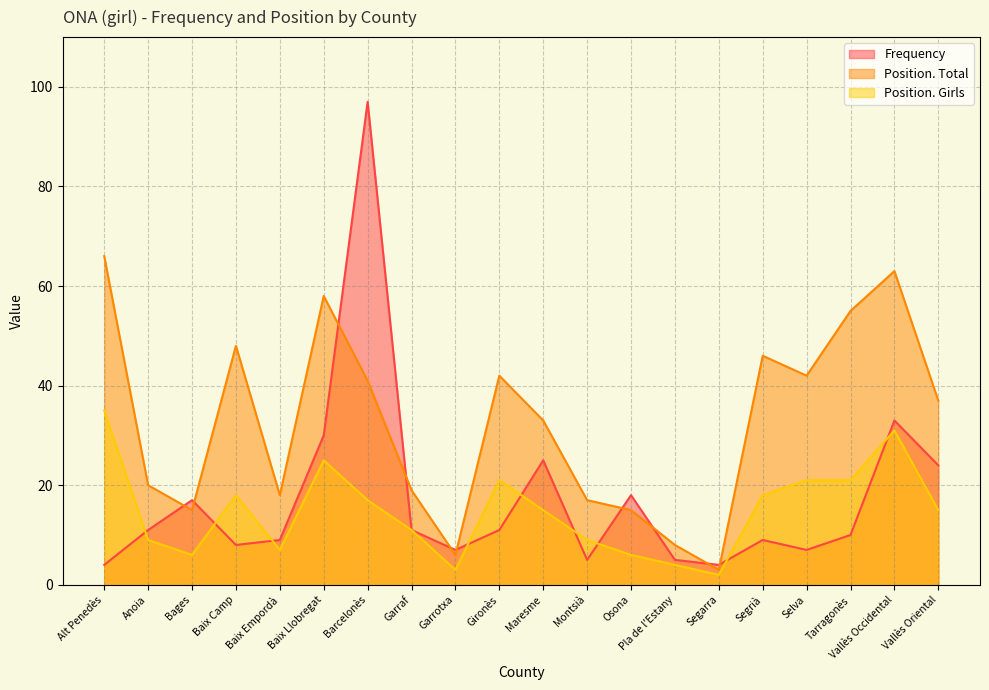

True or false: Position. Total has a value of 71 at Selva.

False